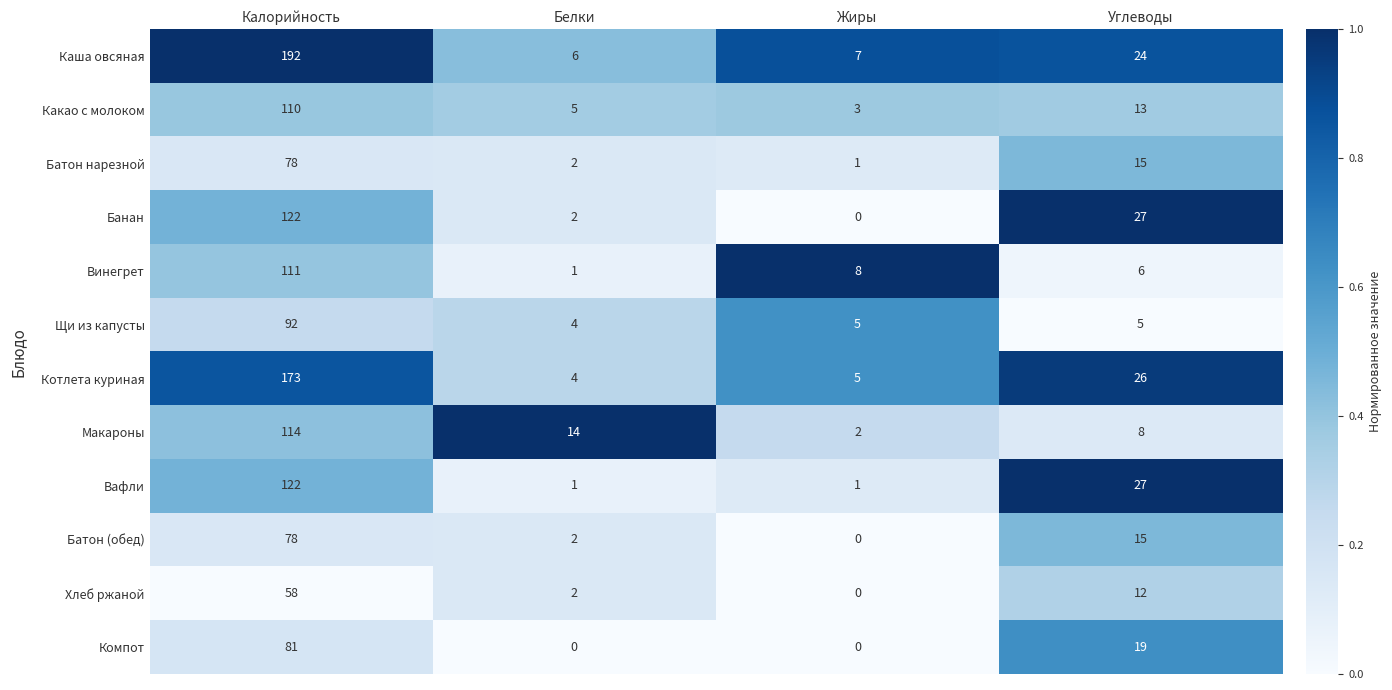

Where is Какао с молоком nearest to the value 56?

Углеводы